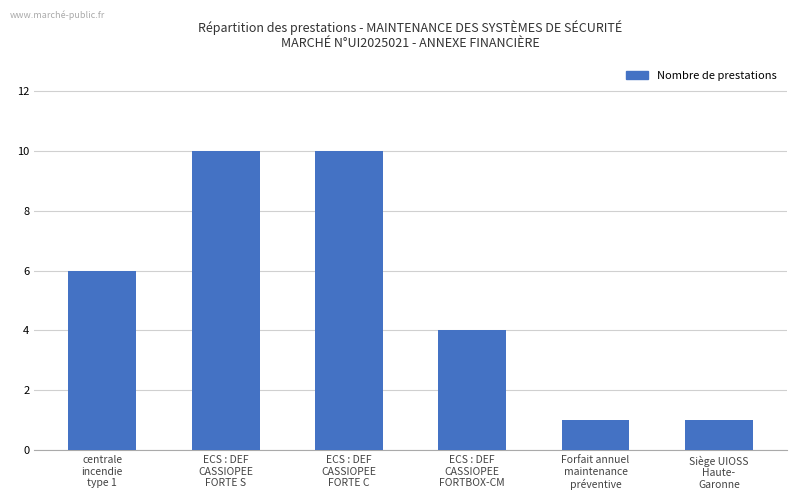

What is the value of the 3rd bar from the left?

10